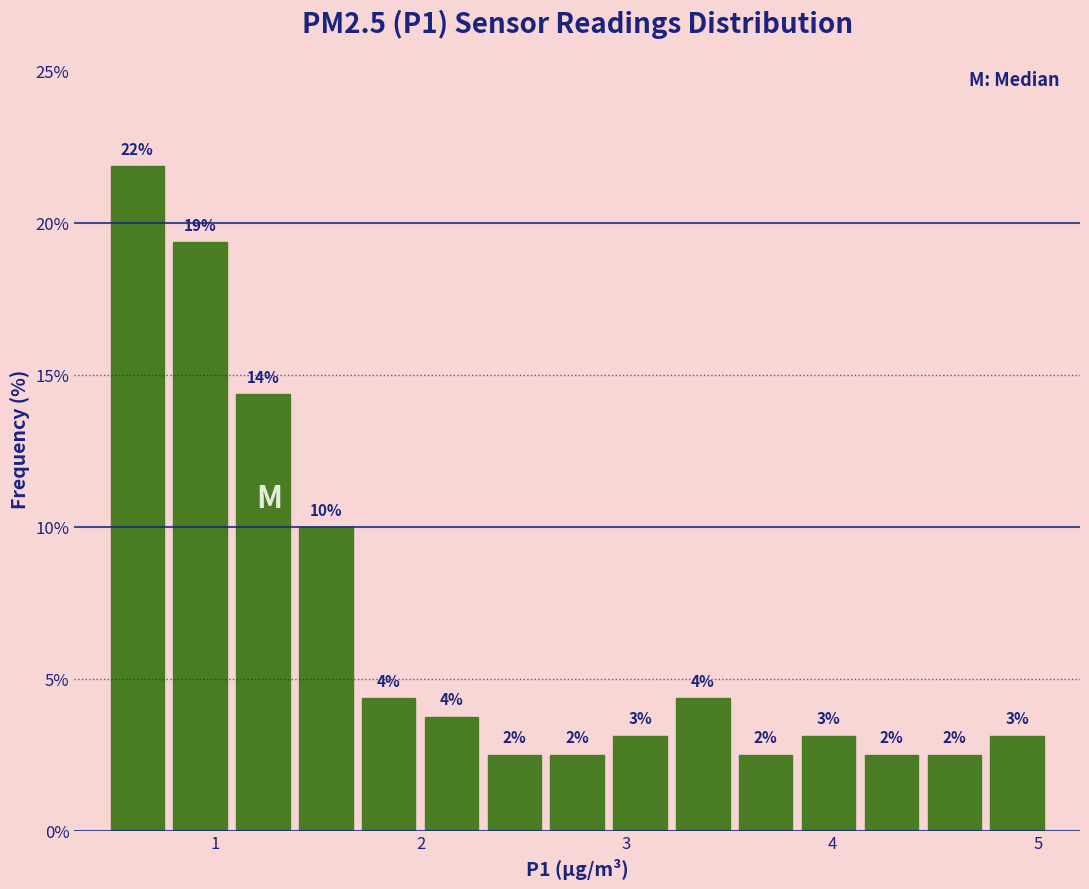

Read against the x-axis, roughly where is the centre of the tallest bar?

0.6